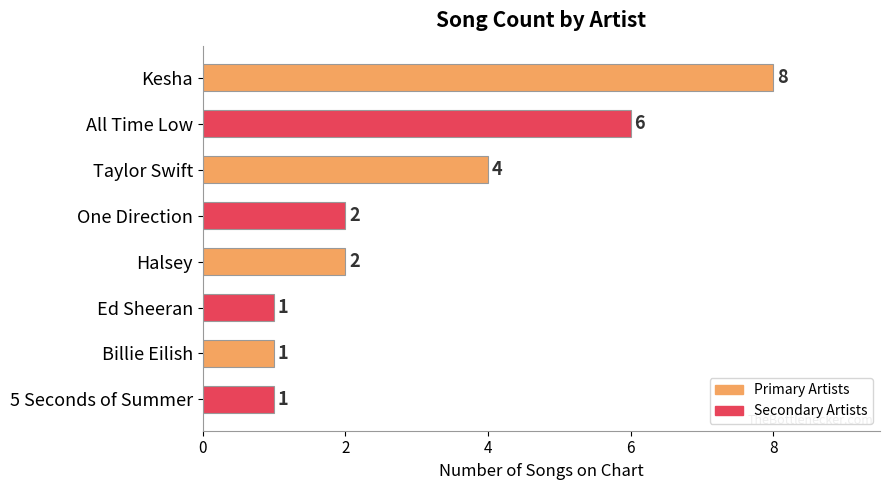

What is the difference between the maximum and minimum values?

7